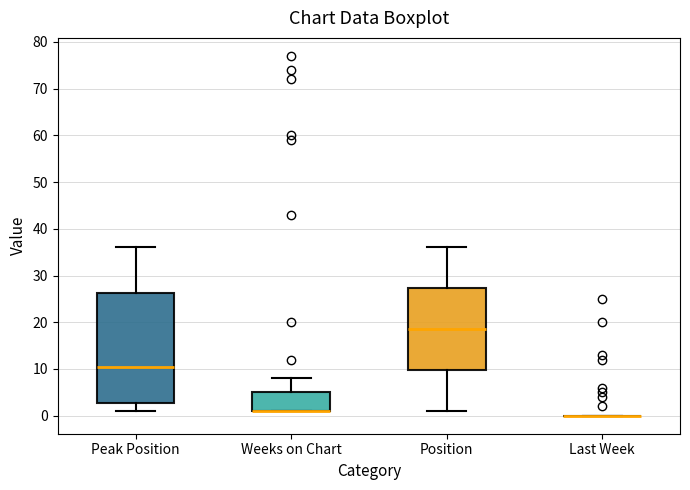

Reading left to right, read every box against the y-axis: the position of its median line, the range the box covers, and the ends of its whiskers. The values are not printed on the chart, so give them approximately, as read against the axis.

Peak Position: median 11, box 3 to 26, whiskers 1 to 36
Weeks on Chart: median 1 (drawn on the box's lower edge), box 1 to 5, whiskers 1 to 8
Position: median 19, box 10 to 27, whiskers 1 to 36
Last Week: box collapsed to a line at 0, whiskers 0 to 0